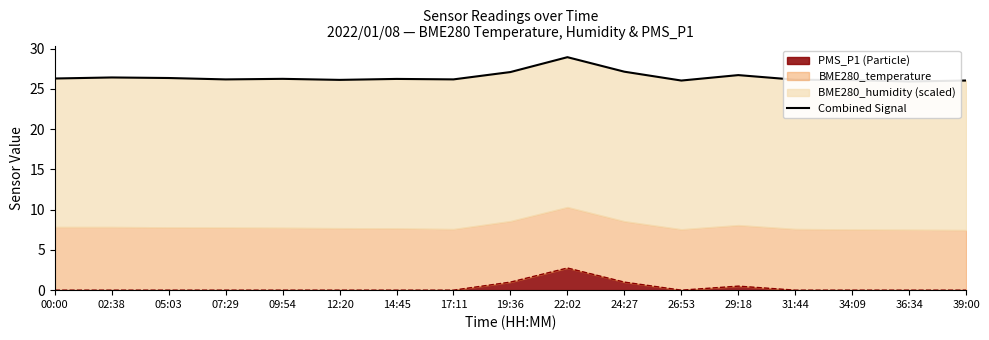

At which category does the chart reach its minimum across all series?

36:34